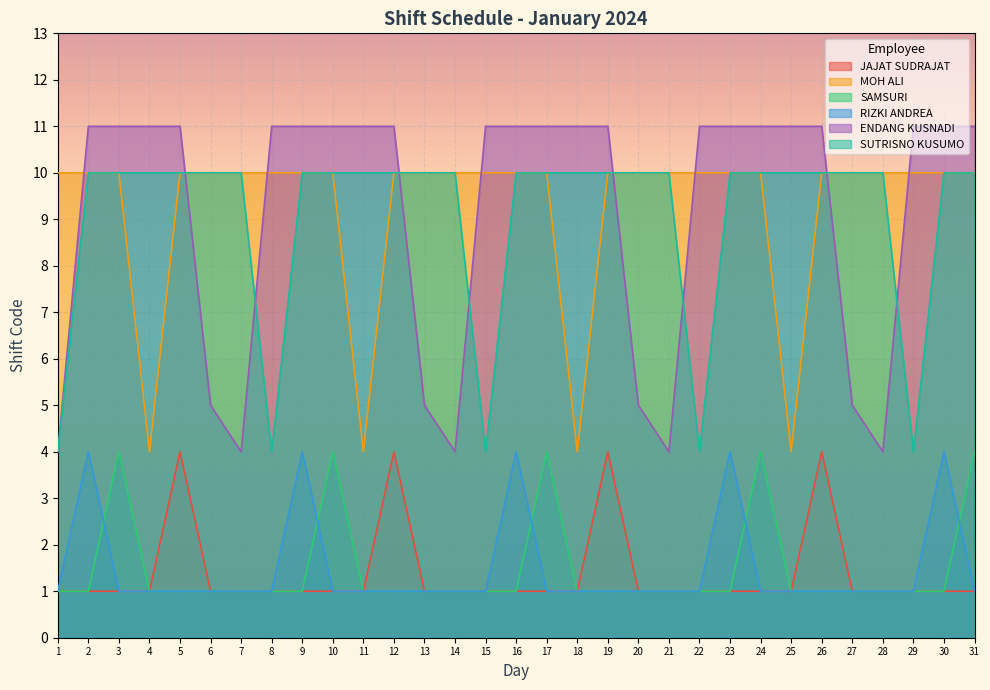

At how many categories does at least one series exceed 6?

31